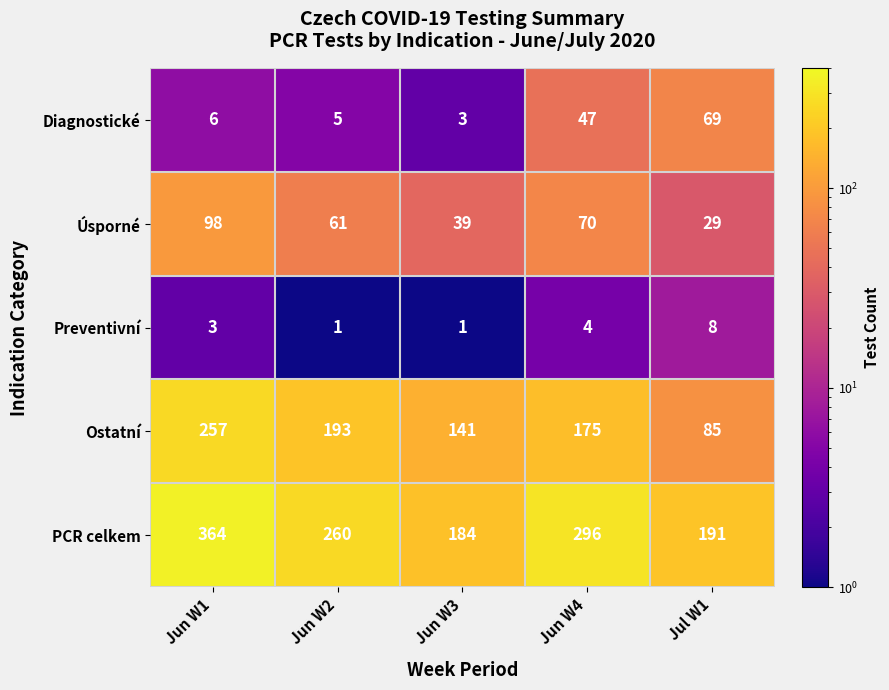

What is the maximum value shown in the chart?

364